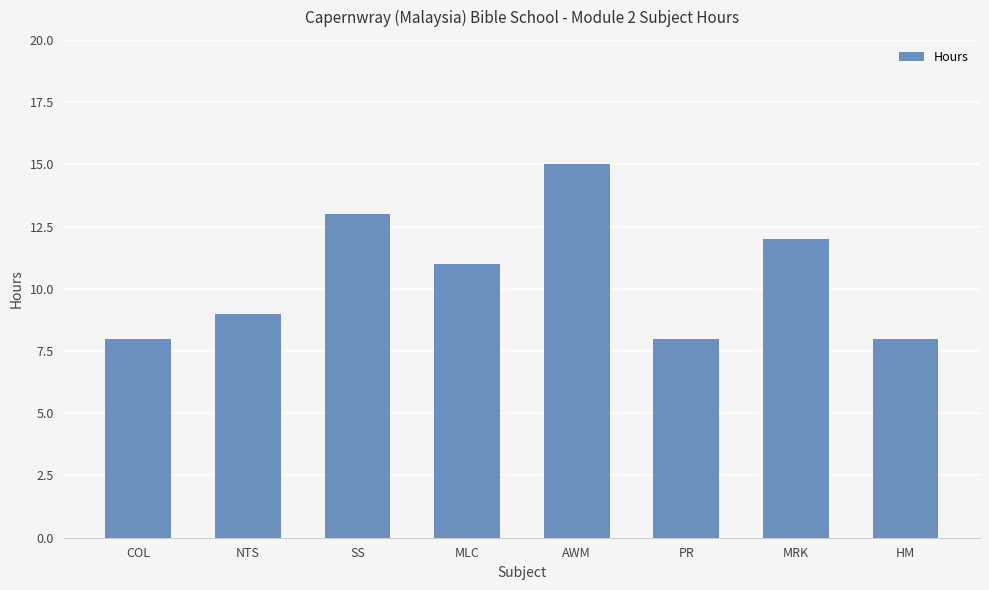

Which category has the highest value across all series?

AWM